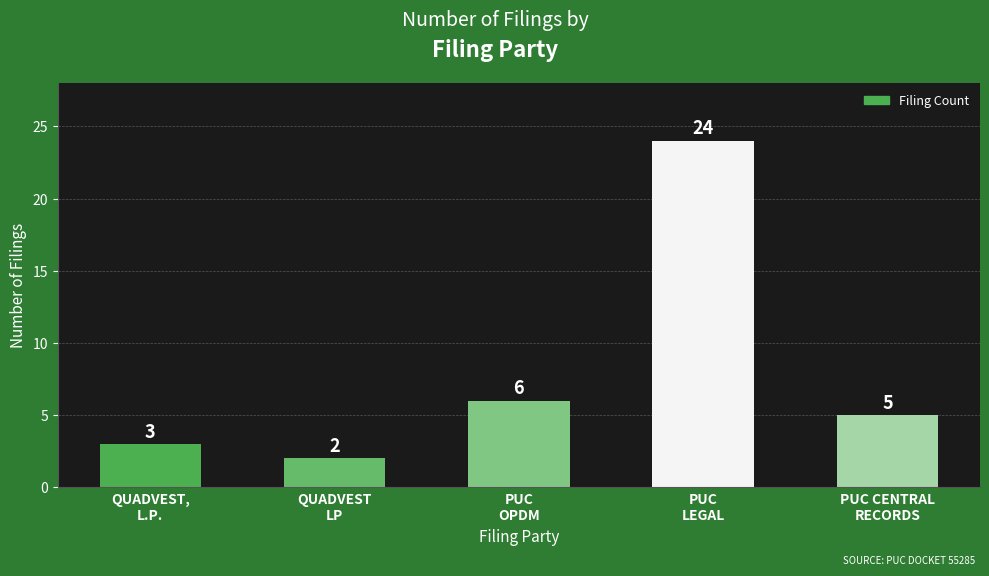

Reading left to right, extract all data points from this chart.

3	2	6	24	5